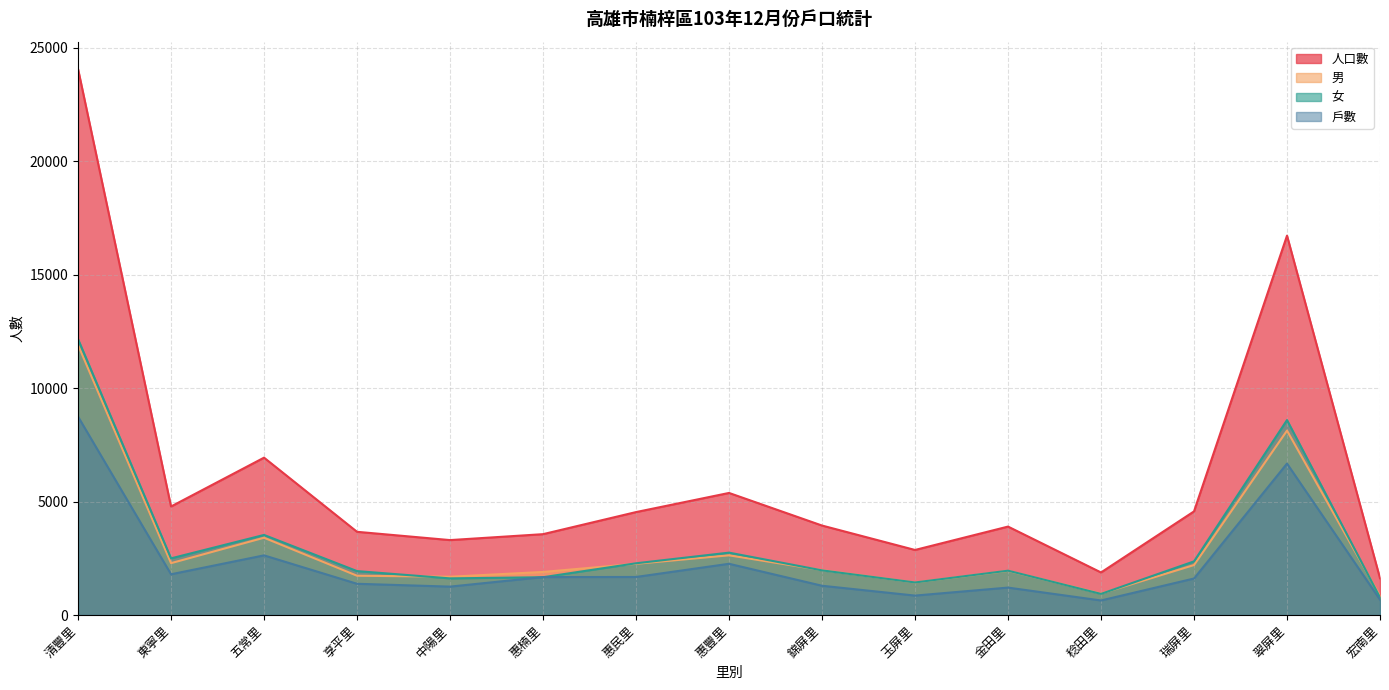

What is the spread (max minus min) of values at 翠屏里?

10043